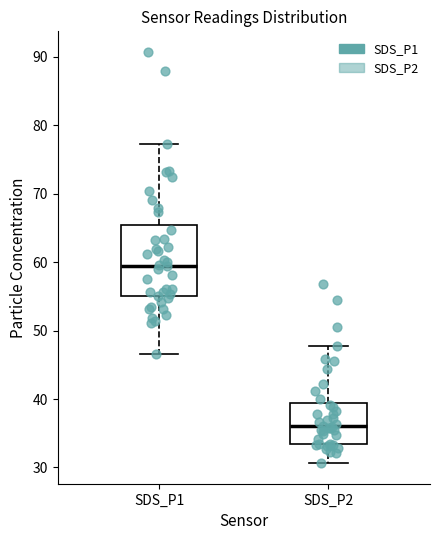

Which box's median line is the lowest?

SDS_P2